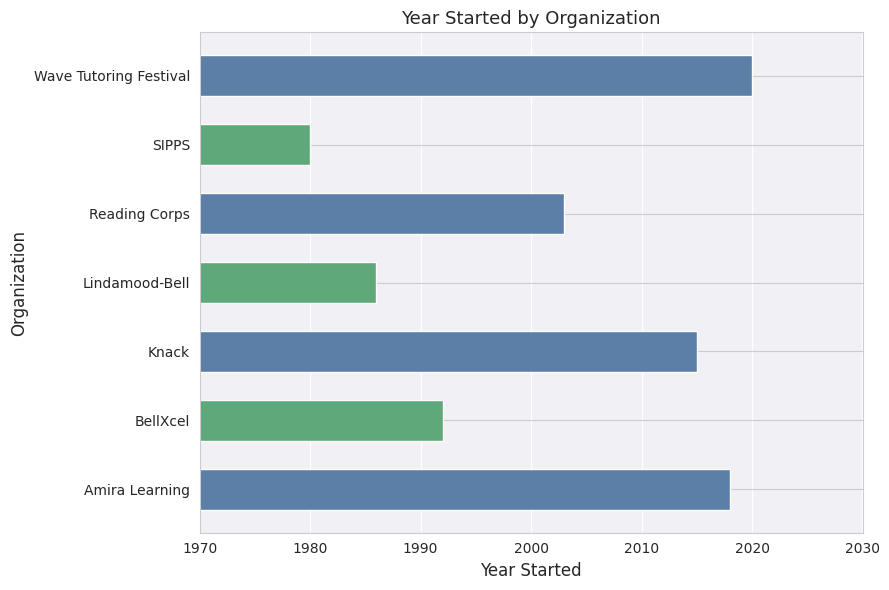

Is it true that the value at Wave Tutoring Festival is 2020?

True